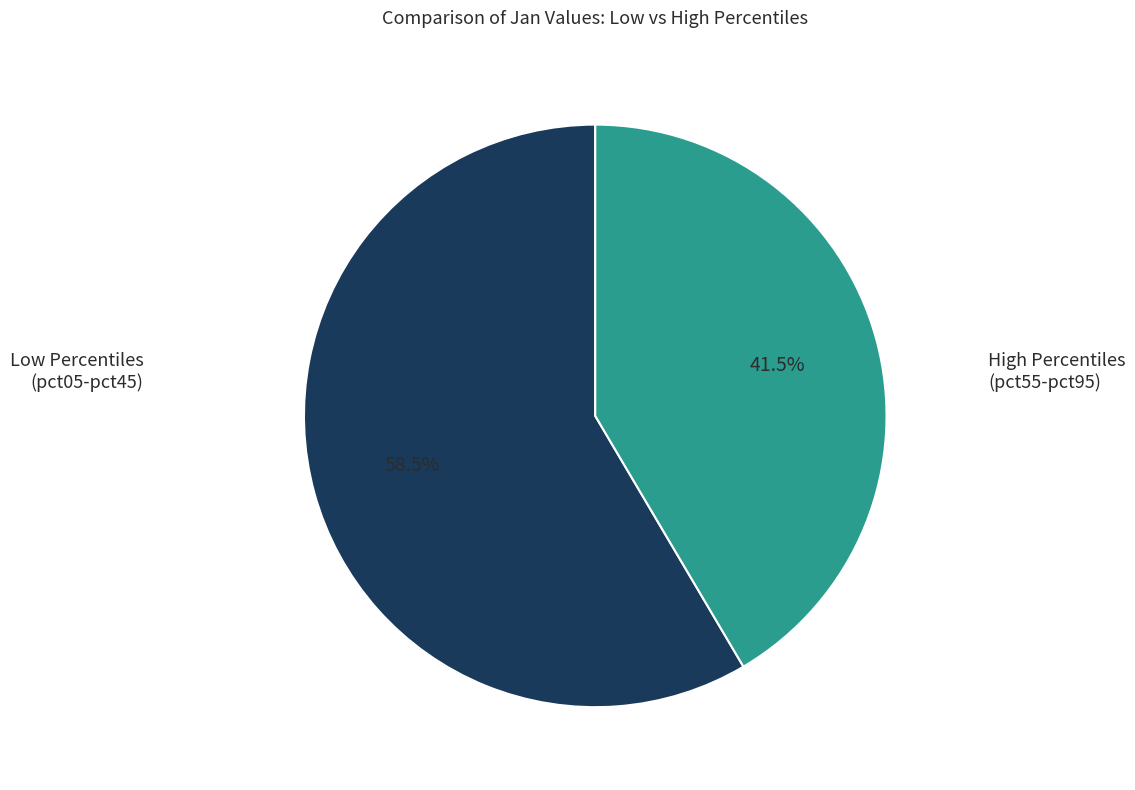

Does any single category account for the majority?

Yes